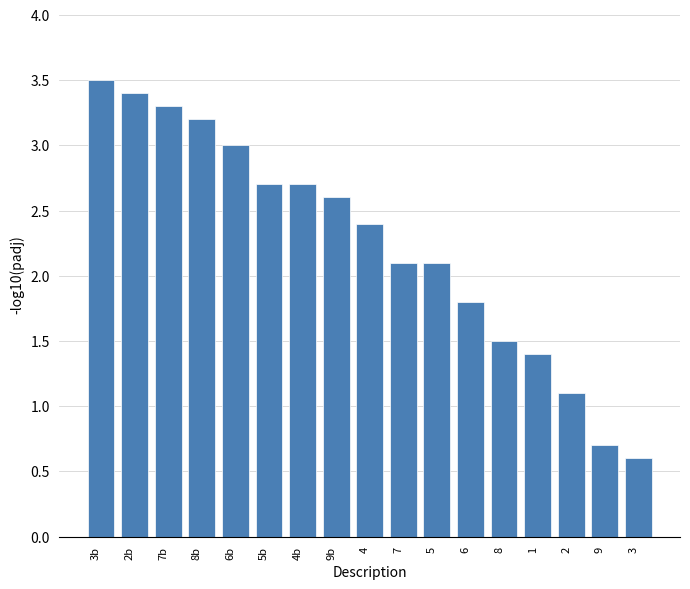

What is the minimum value shown in the chart?

0.6